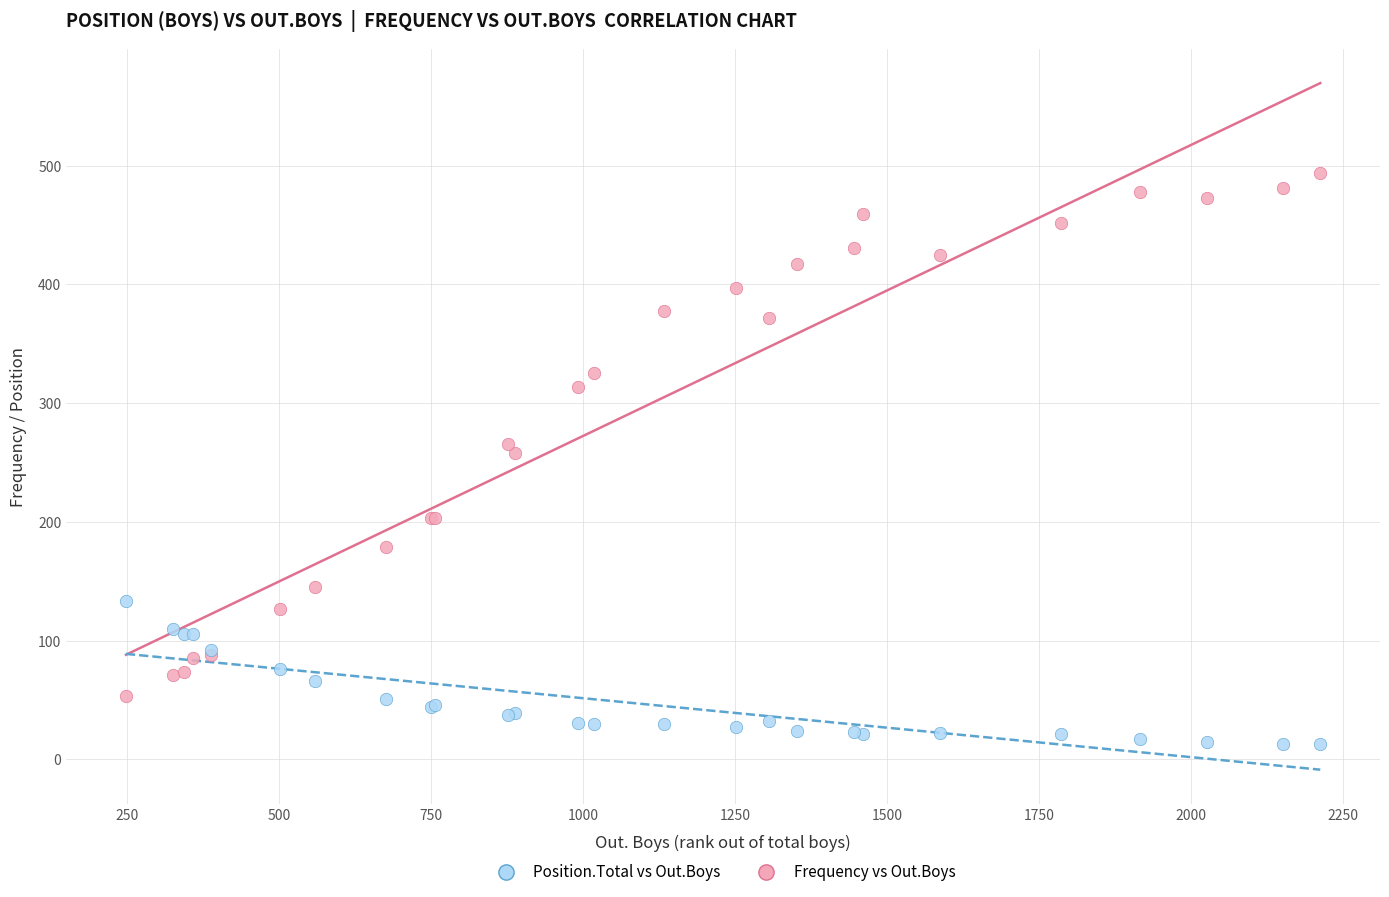

What are all the series names shown in the legend?

Position.Total vs Out.Boys, Frequency vs Out.Boys